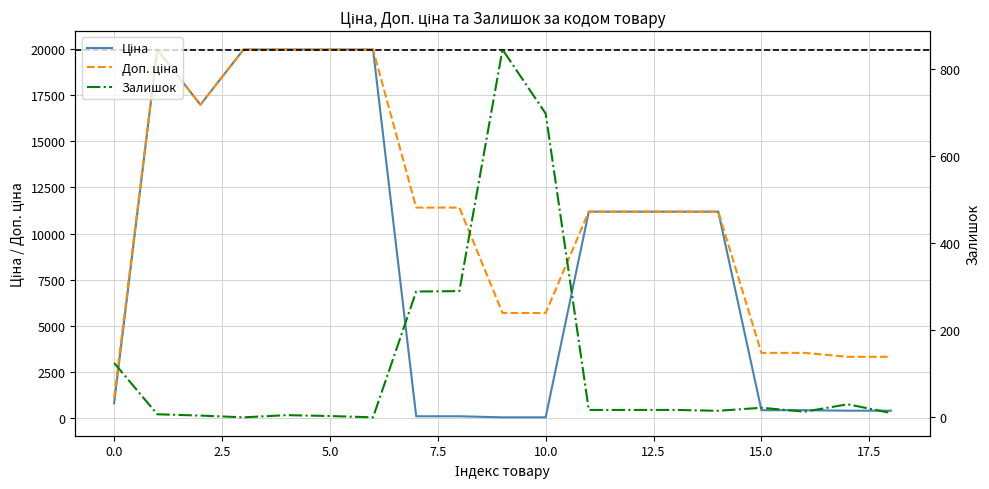

In Залишок, how many points are higher than both neighbors (excluding endpoints)?

4